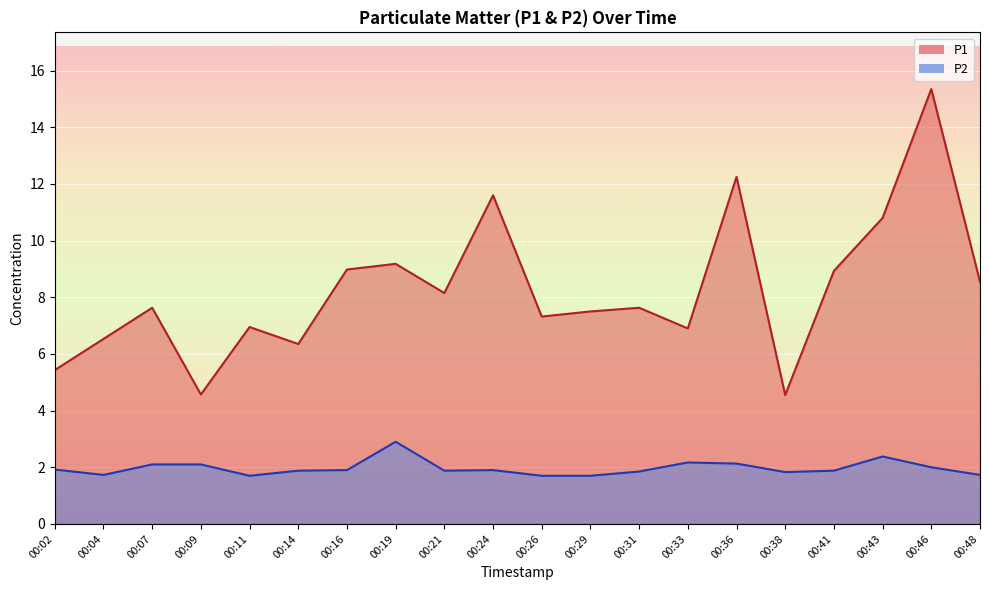

In P1, how many points are lower than both neighbors (excluding endpoints)?

6